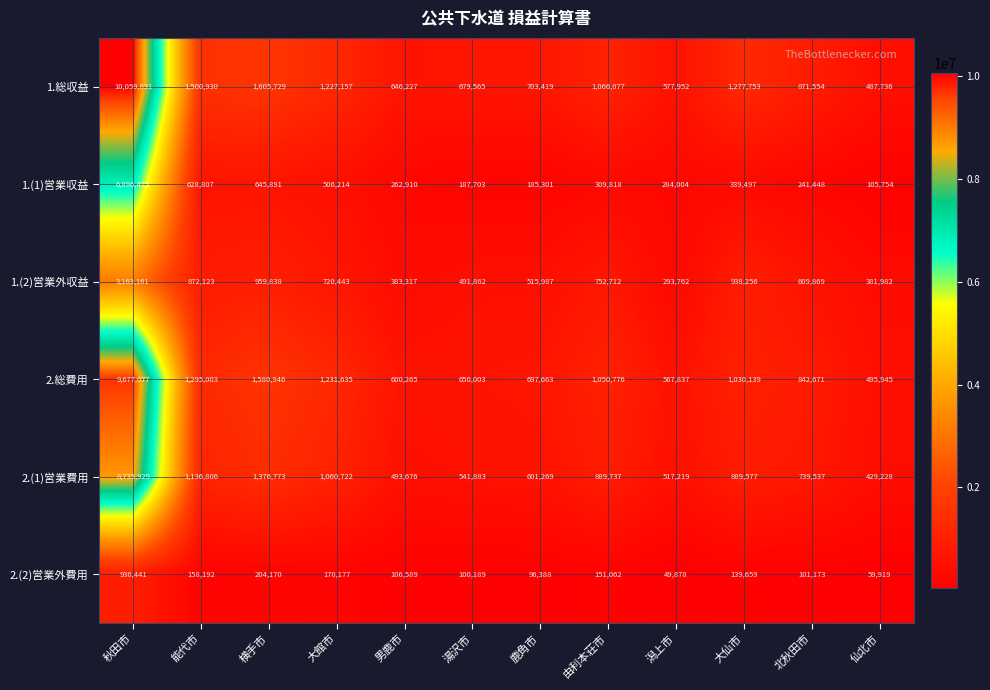

How many distinct data groups are displayed?

6